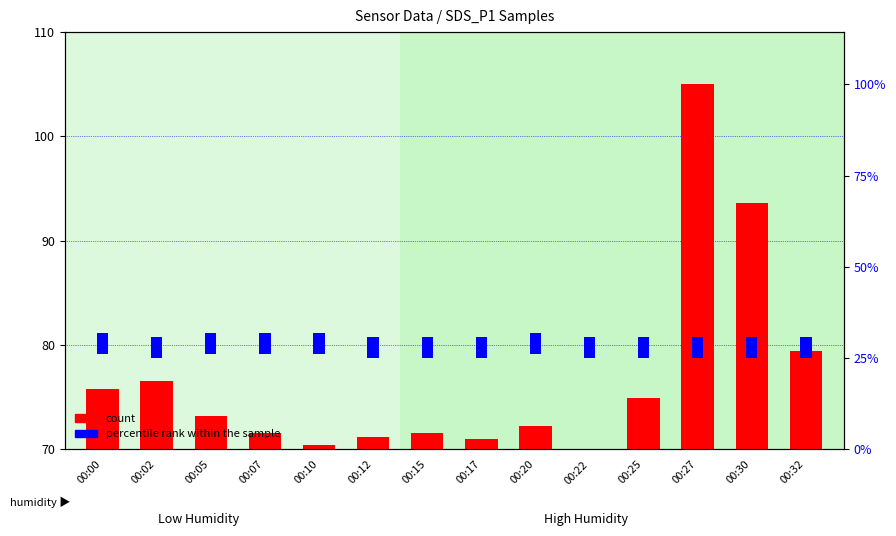

What is the sum of the count values at 00:17 and 00:07?

142.6